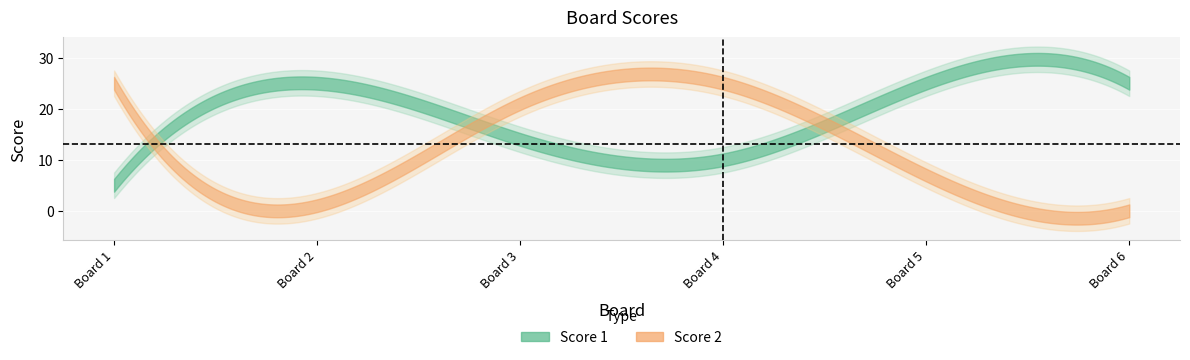

Reading left to right, transcribe all the data shown in this chart.

Score 1: 5	25	14	10	25	25
Score 2: 25	1	21	25	7	0